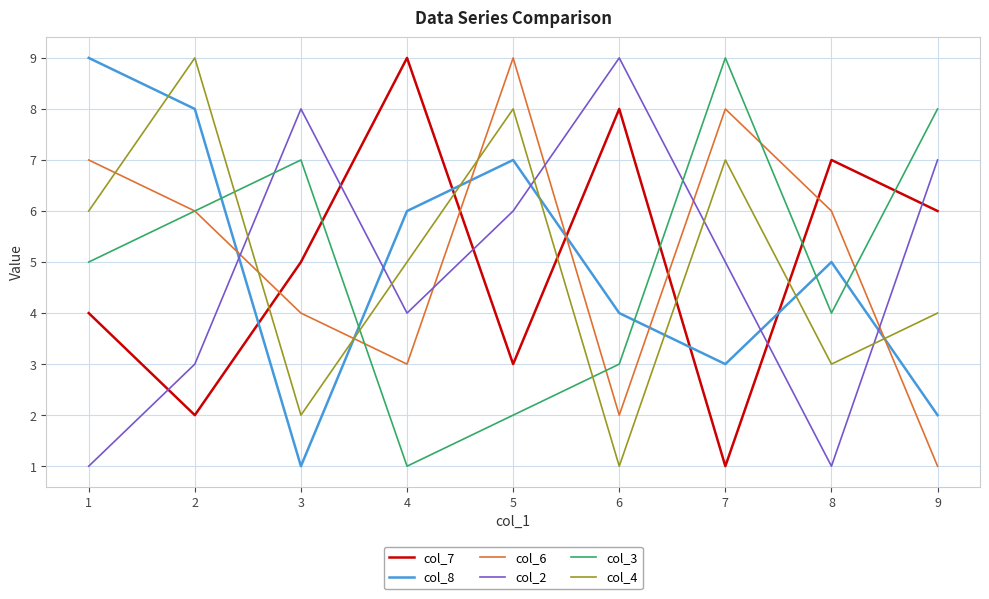

Between 7 and 8, which series saw the biggest shift?

col_7